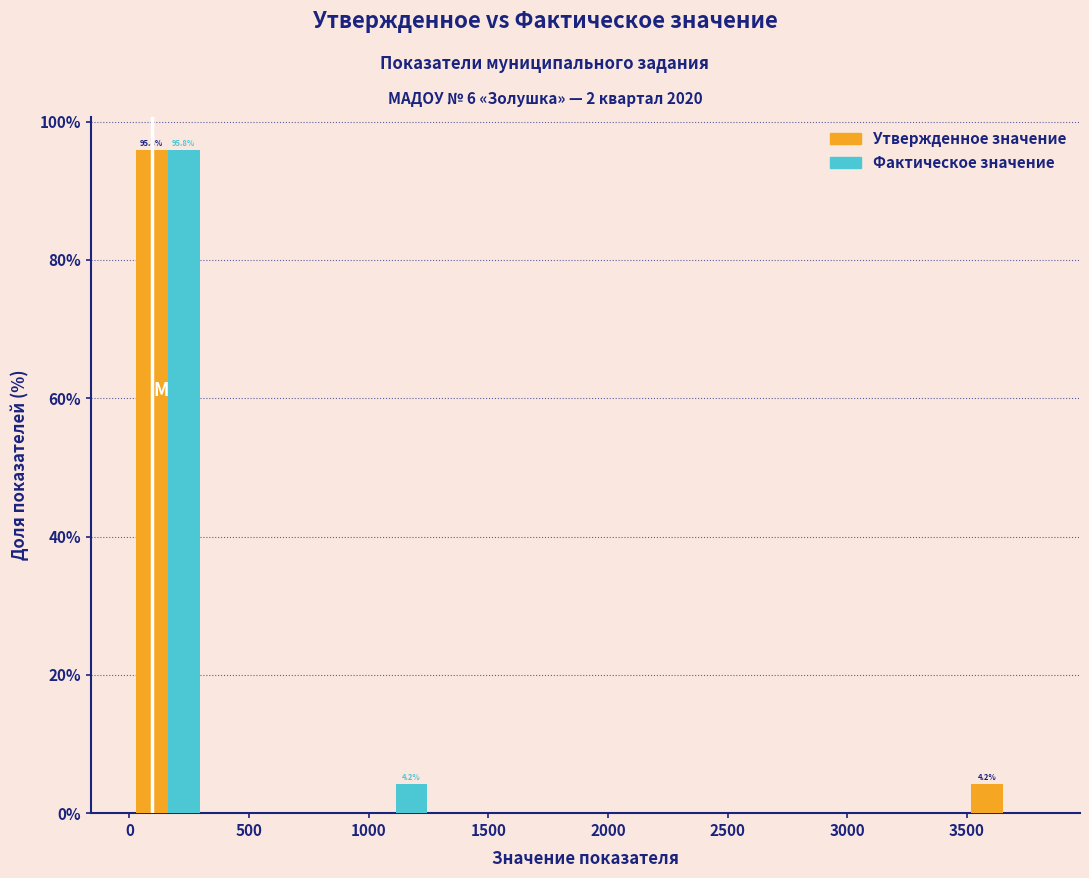

In the Утвержденное значение series, which range on the x-axis has the tallest bar?

0 to 300